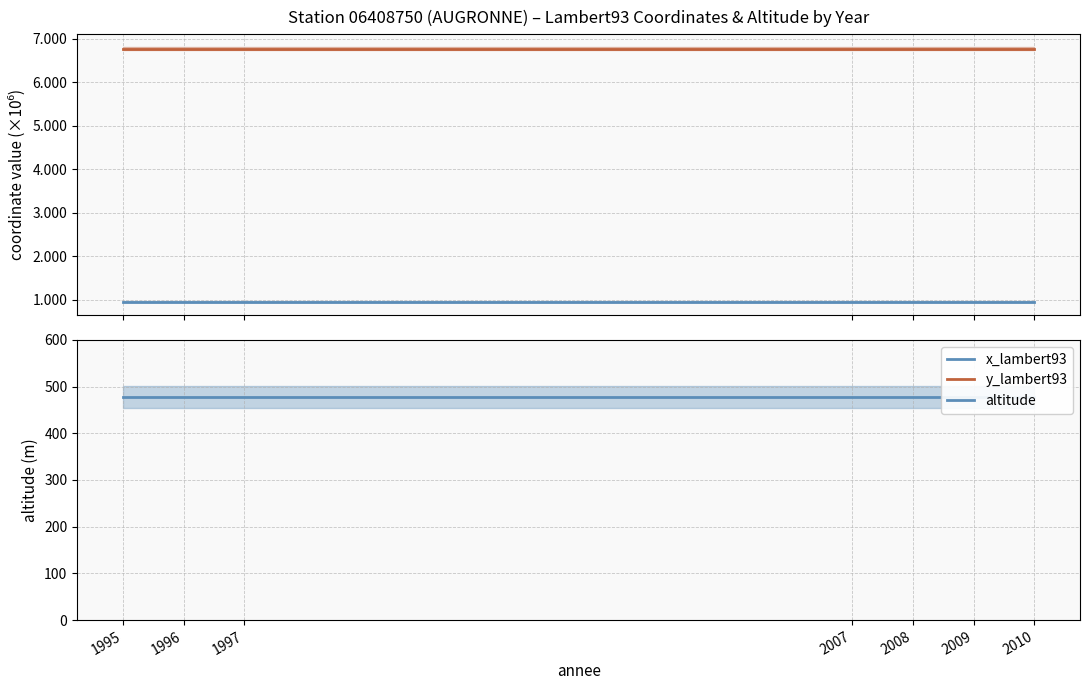

Where is altitude nearest to the value 478?

1995